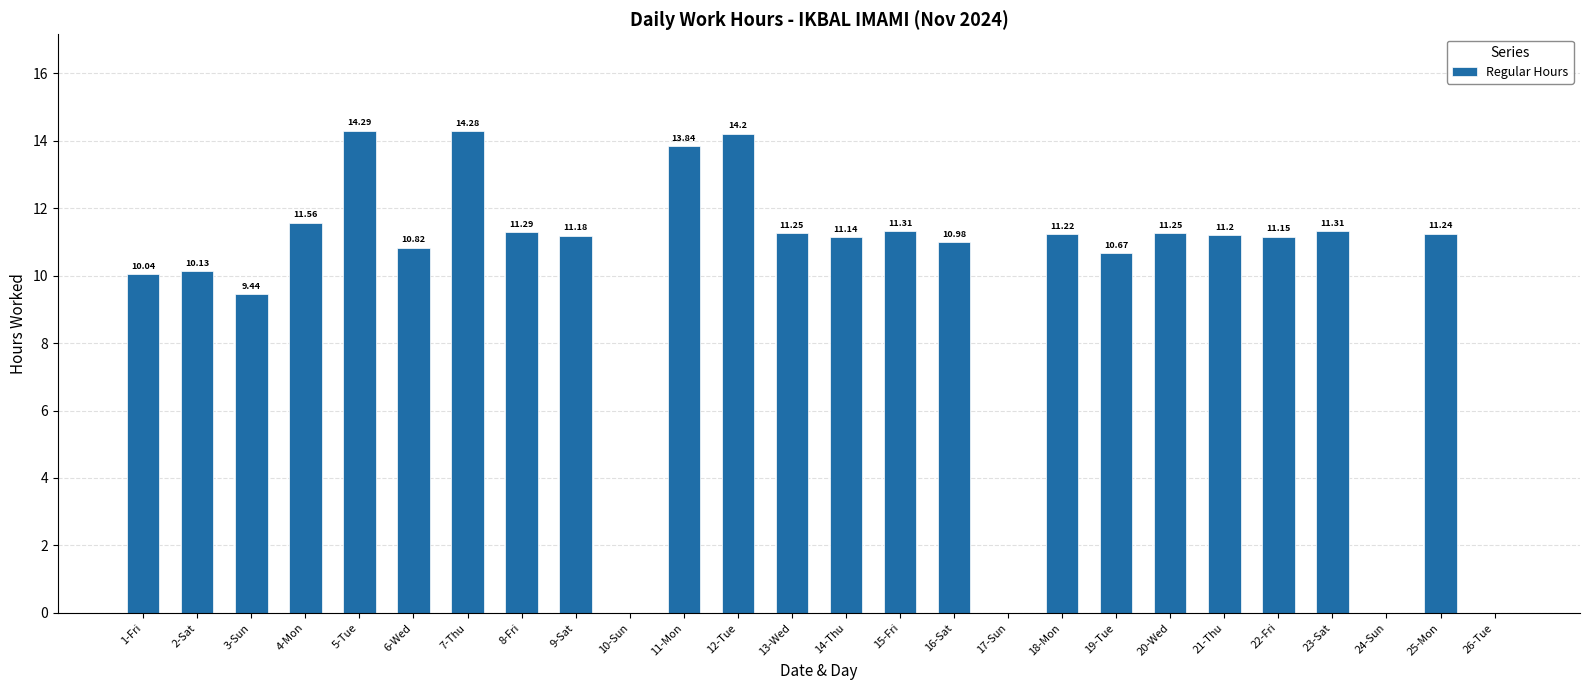

What is the sum of all values?

253.8